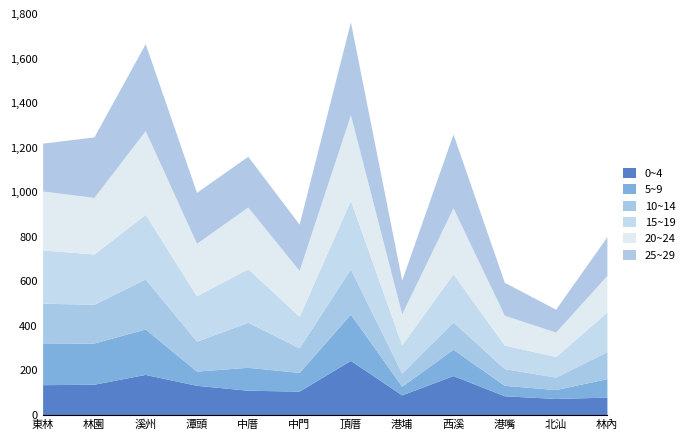

What is the smallest value displayed?

39